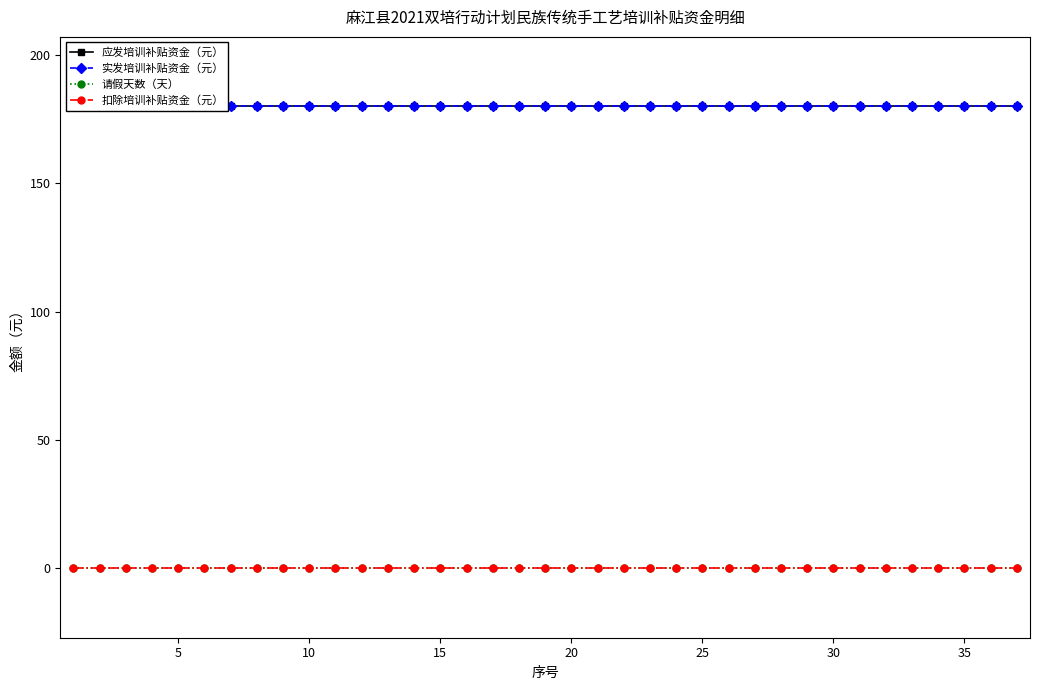

Is this an area chart (filled region under the line)?

No